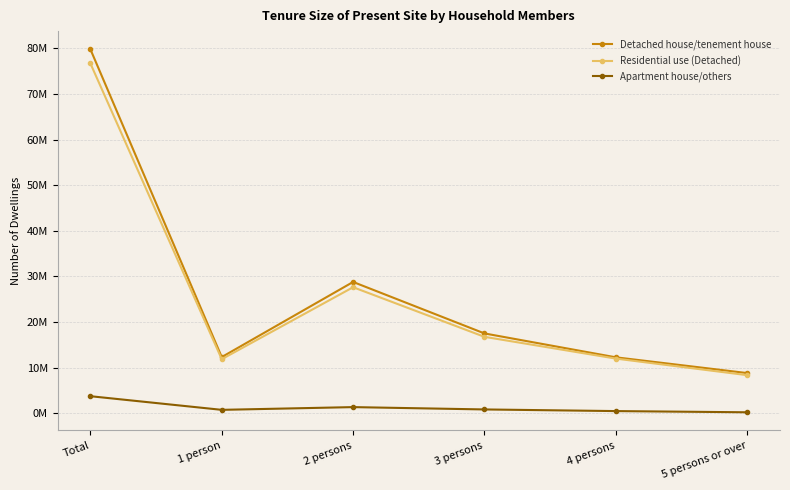

The value of Detached house/tenement house at 3 persons is 17517000. True or false?

True